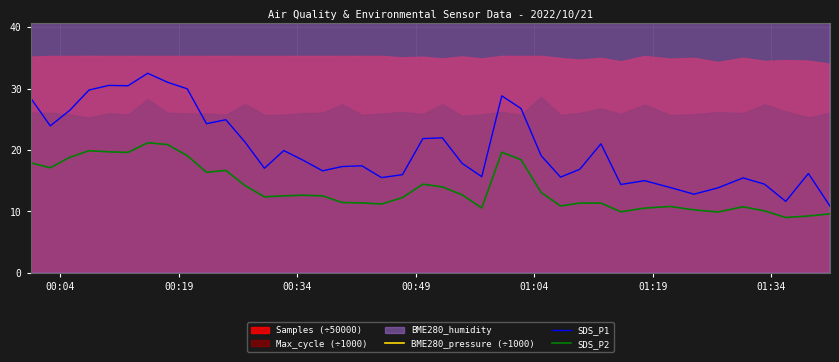

True or false: SDS_P1 and SDS_P2 cross at least once.

False